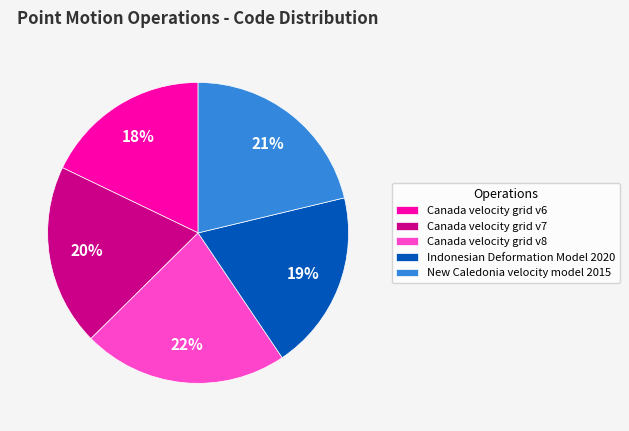

Count the number of slices in the pie.

5